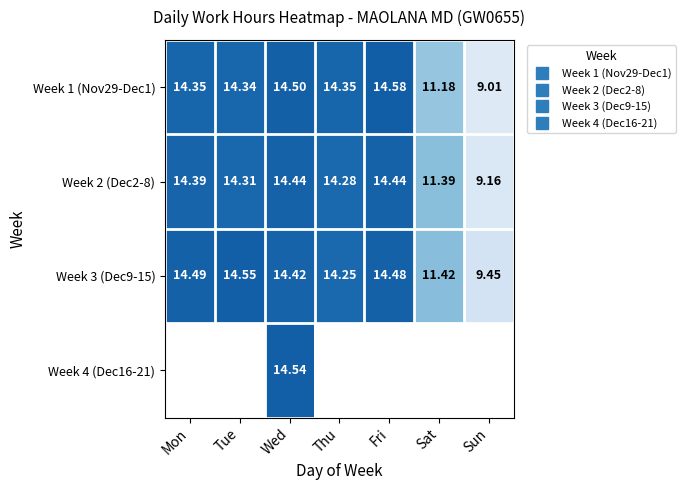

At which category is the sum across all series the highest?

Wed